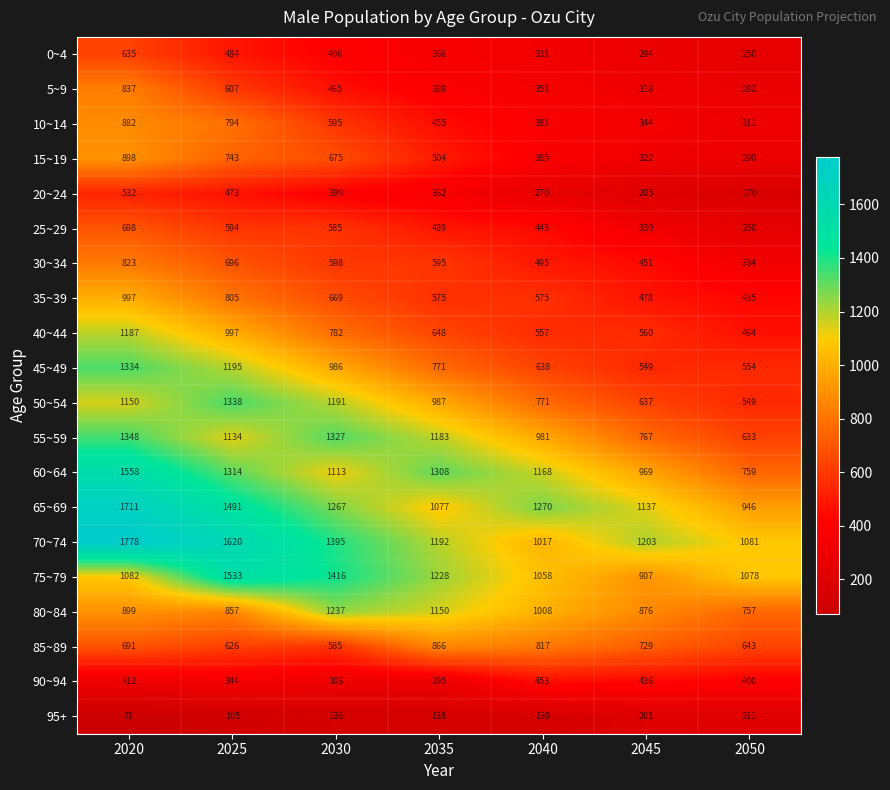

Is the value of 90~94 at 2050 greater than the value of 10~14 at 2030?

No